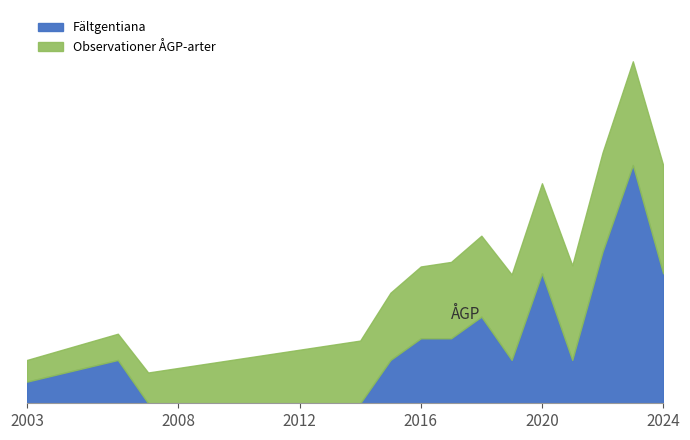

What is the difference between the second highest and minimum values?

7